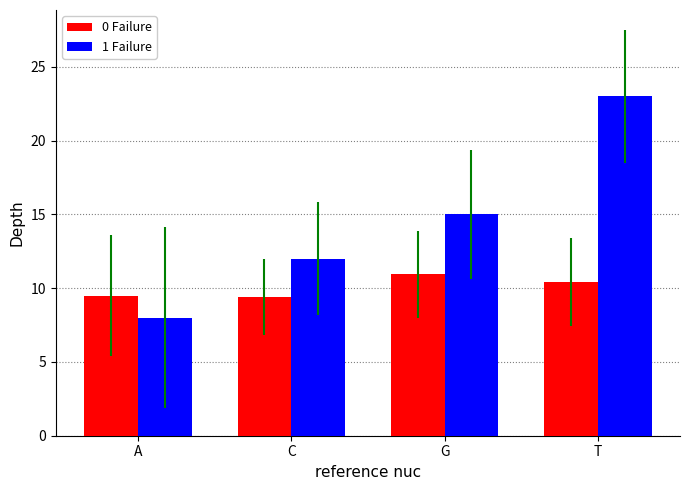

What is the label of the 4th bar from the left?

T